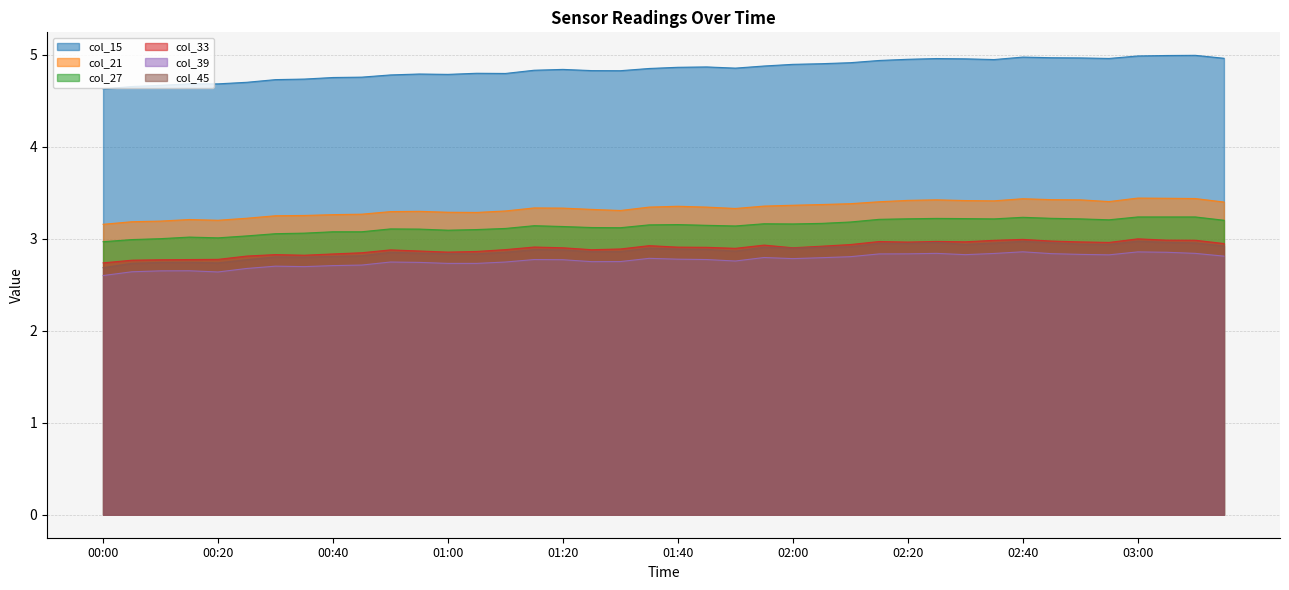

Where is col_39 nearest to the value 2?

00:00